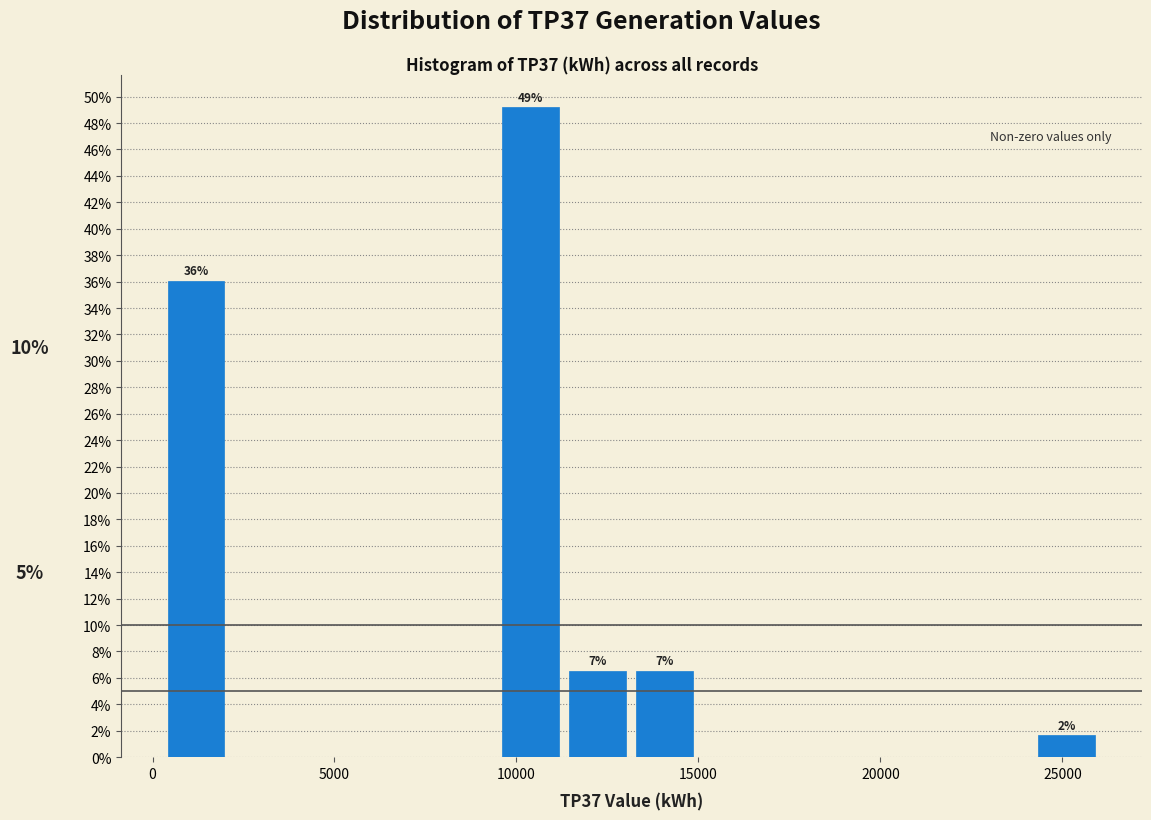

Read against the x-axis, roughly where is the centre of the tallest bar?

10500